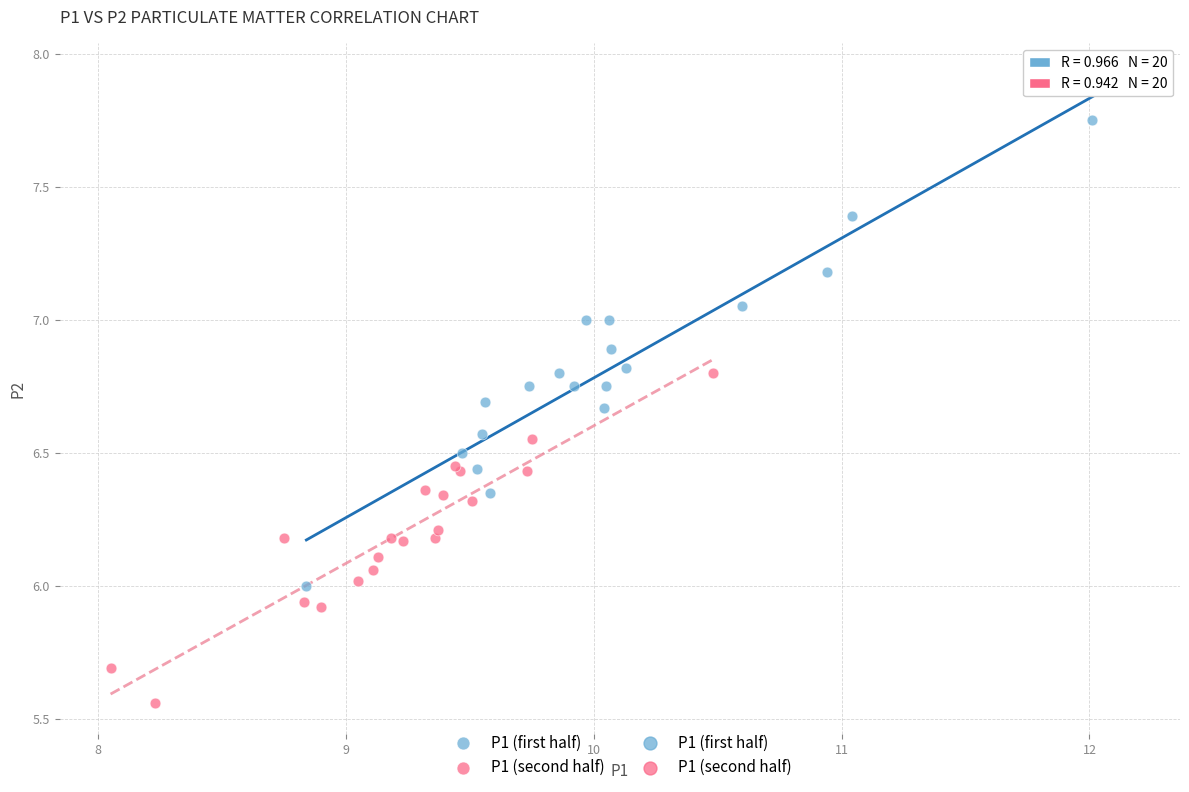

Which series contains the highest Y value?

P1 (first half)